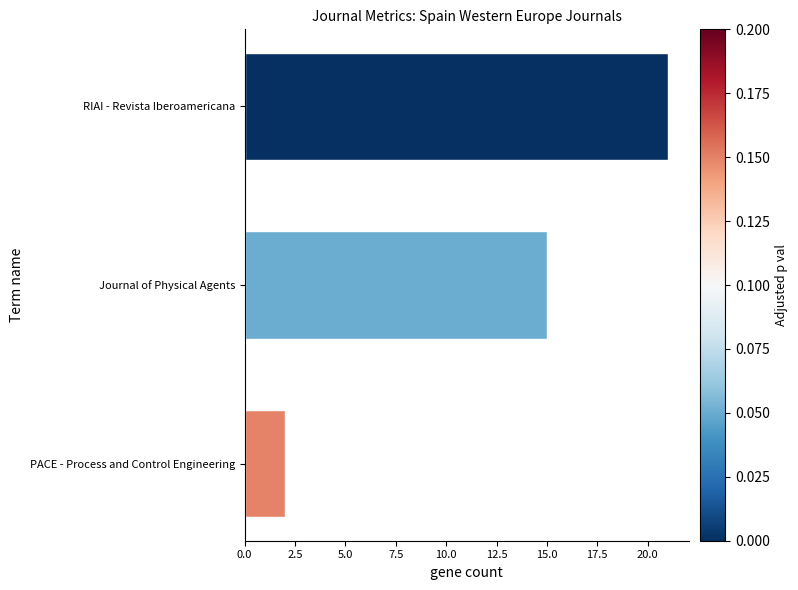

Which has a higher value, RIAI - Revista Iberoamericana or PACE - Process and Control Engineering?

RIAI - Revista Iberoamericana